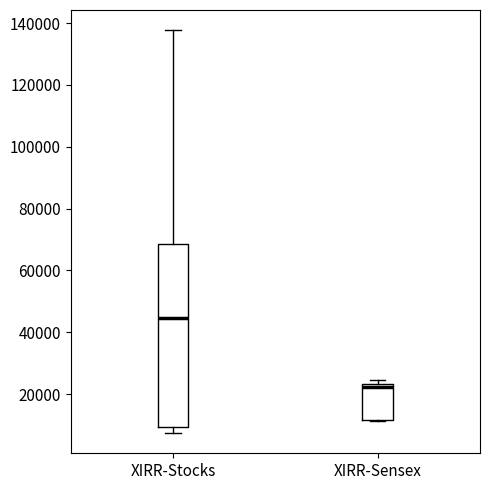

Reading left to right, read every box against the y-axis: the position of its median line, the range the box covers, and the ends of its whiskers. The values are not printed on the chart, so give them approximately, as read against the axis.

XIRR-Stocks: median 44000, box 10000 to 68000, whiskers 8000 to 138000
XIRR-Sensex: median 22000, box 12000 to 24000, whiskers 12000 (just below the box's lower edge) to 24000 (just above the box's upper edge)